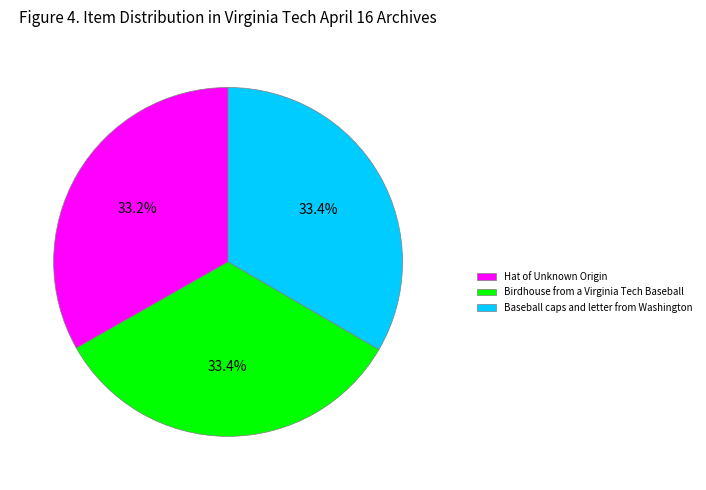

The Baseball caps and letter from Washington slice represents 33% of the pie. True or false?

True